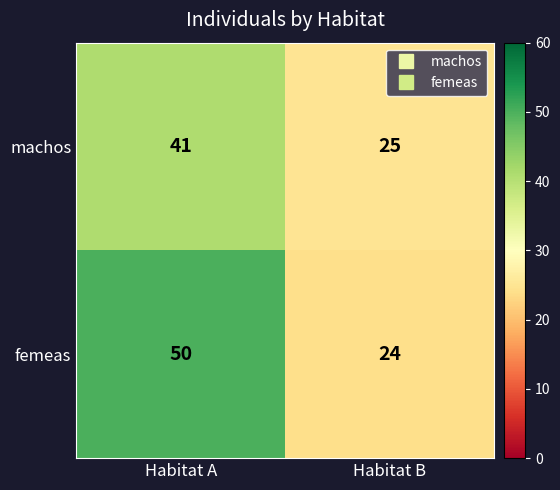

What is the approximate value of machos at Habitat A, to the nearest 10?

40